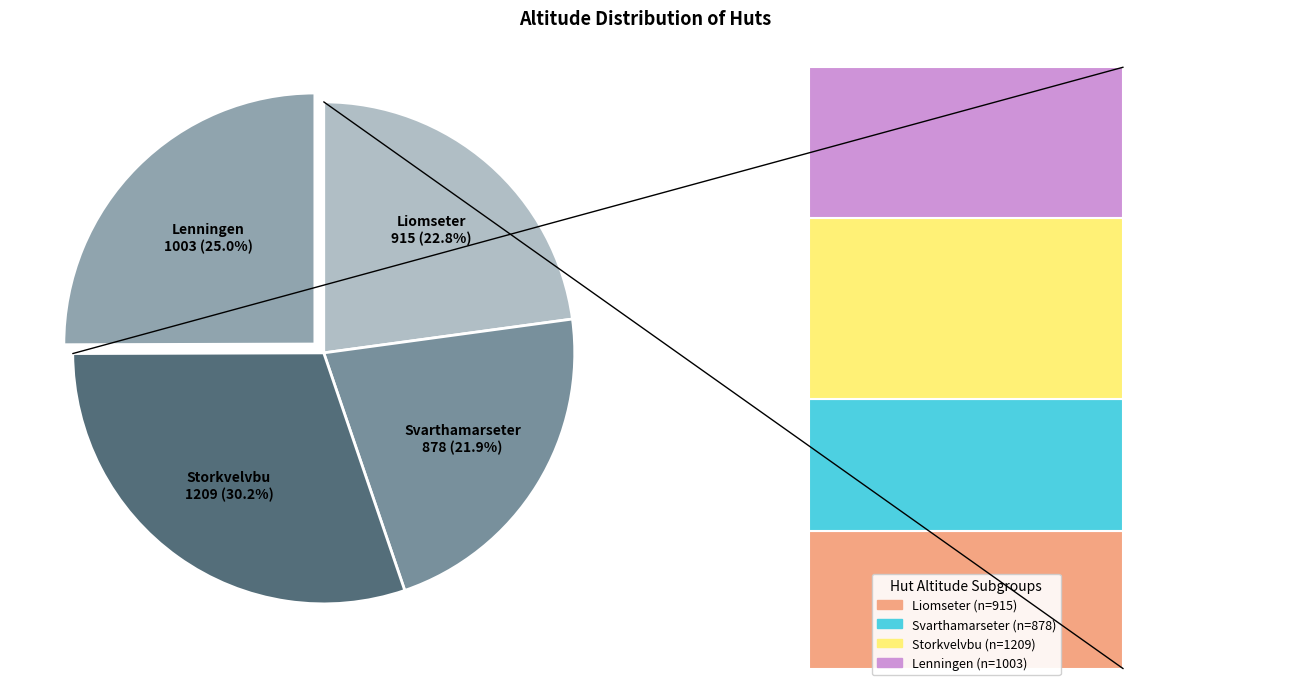

Is there any slice that represents more than half of the pie?

No